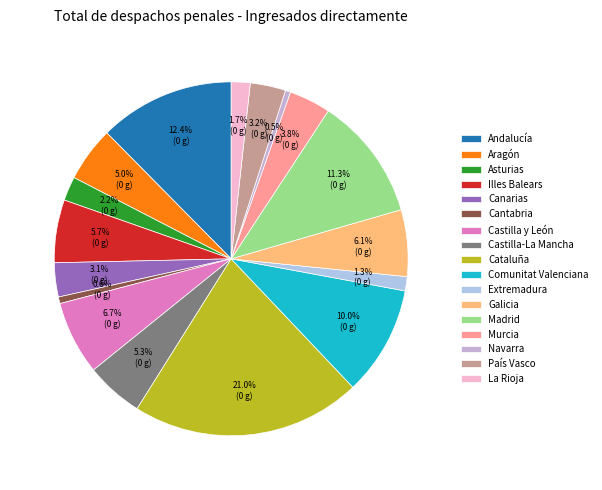

True or false: Comunitat Valenciana accounts for 21% of the total.

False